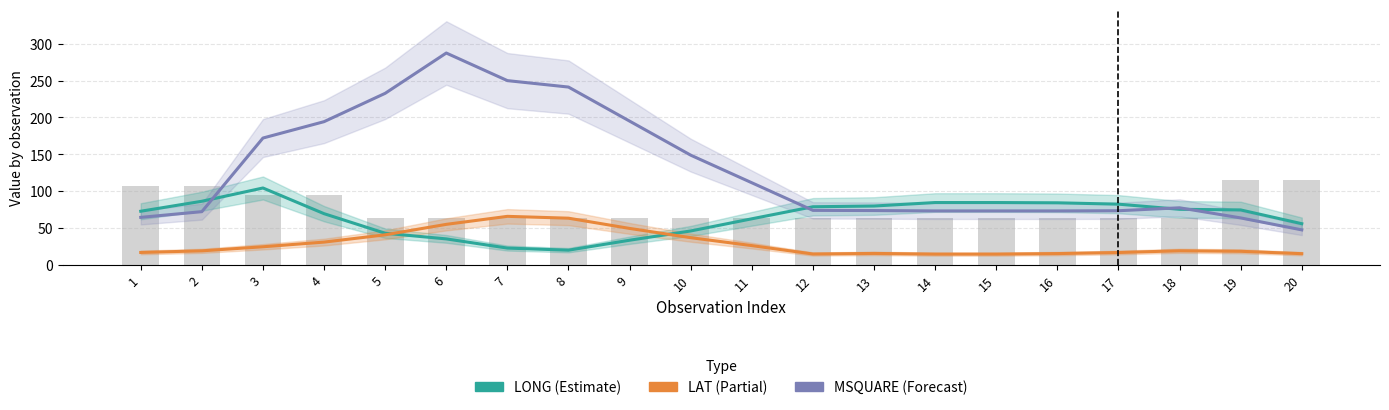

Which has a higher value, 19 or 3?

3